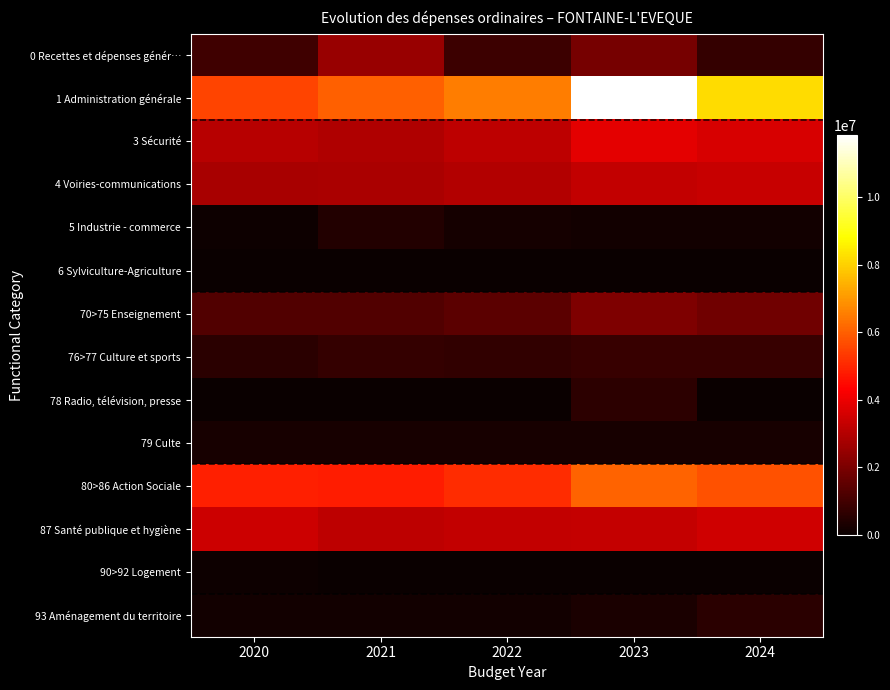

Which series has the widest spread of values?

1 Administration générale